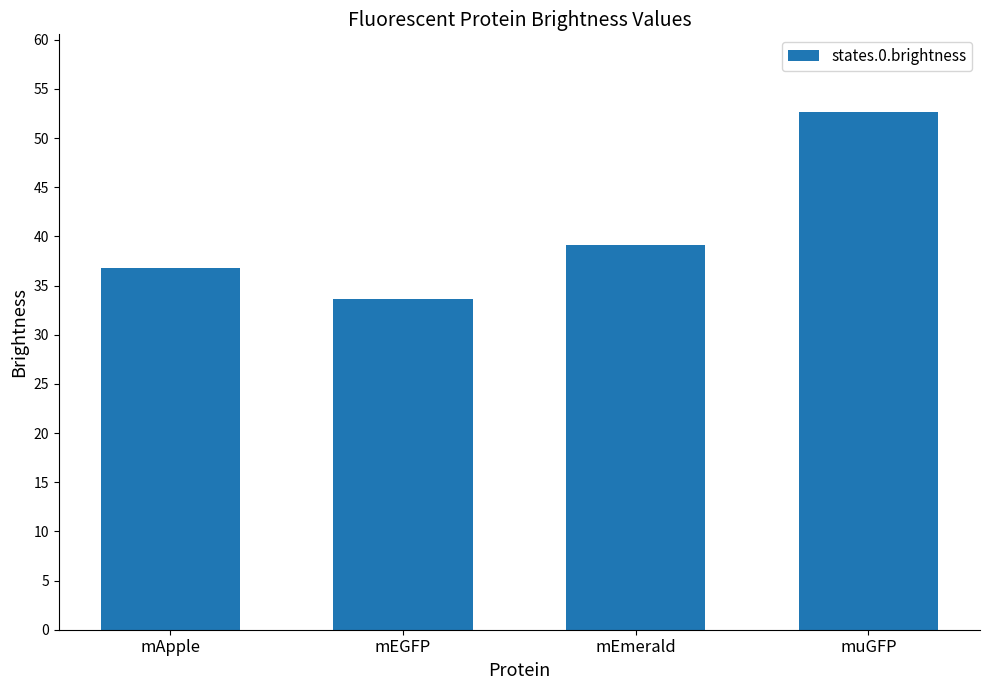

True or false: the data shows 16.9 at mApple.

False